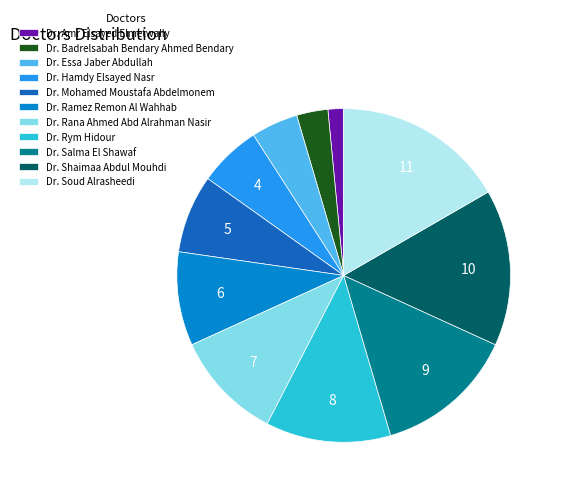

Count the number of slices in the pie.

11